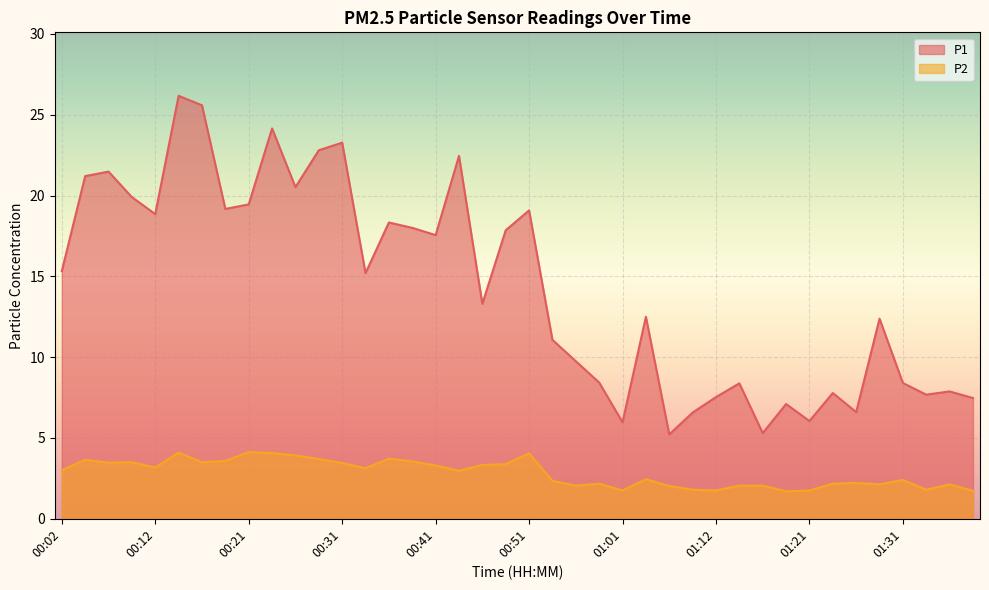

How many interior local peaks does the P2 series have?

11